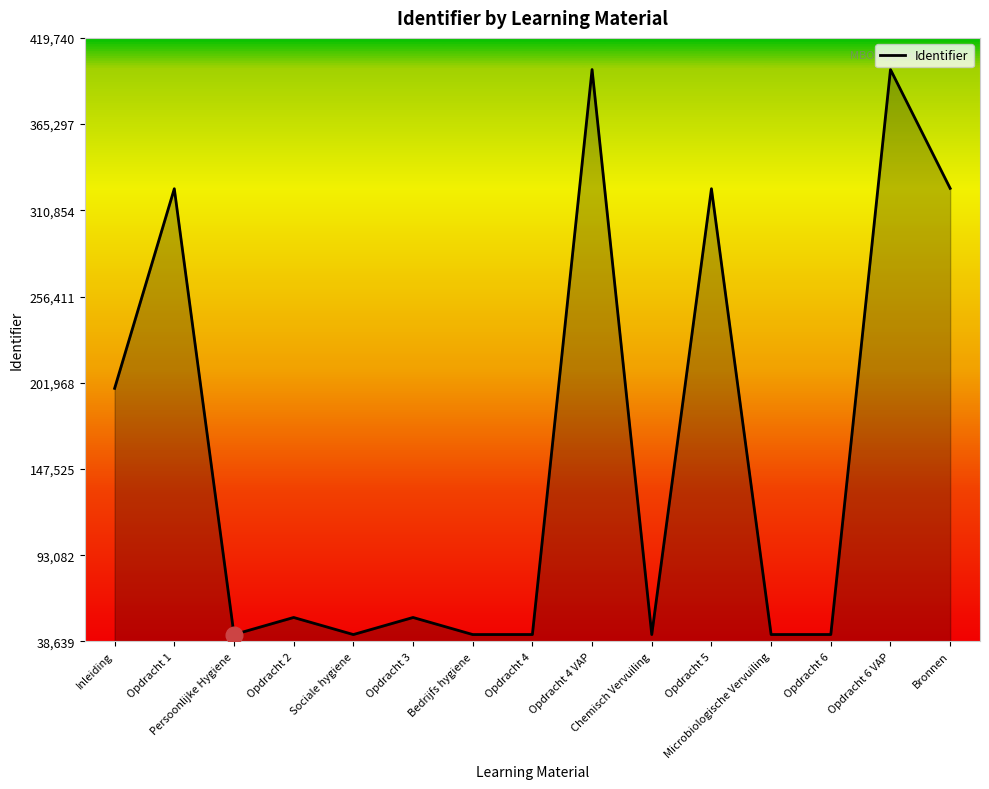

What is the difference between the maximum and minimum values?

356820